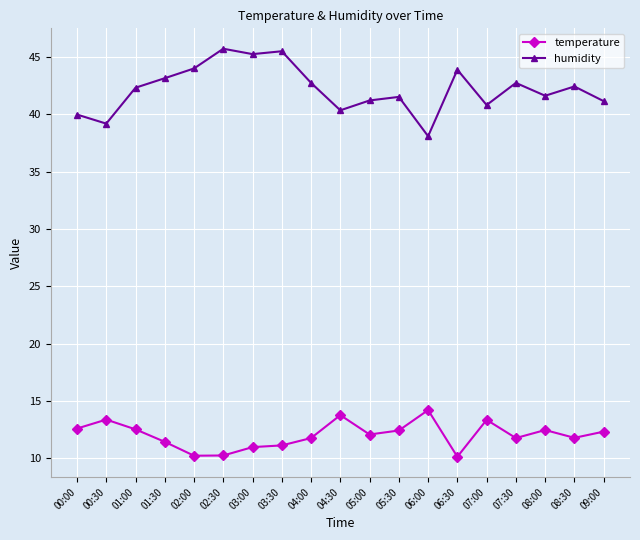

Is this an area chart (filled region under the line)?

No